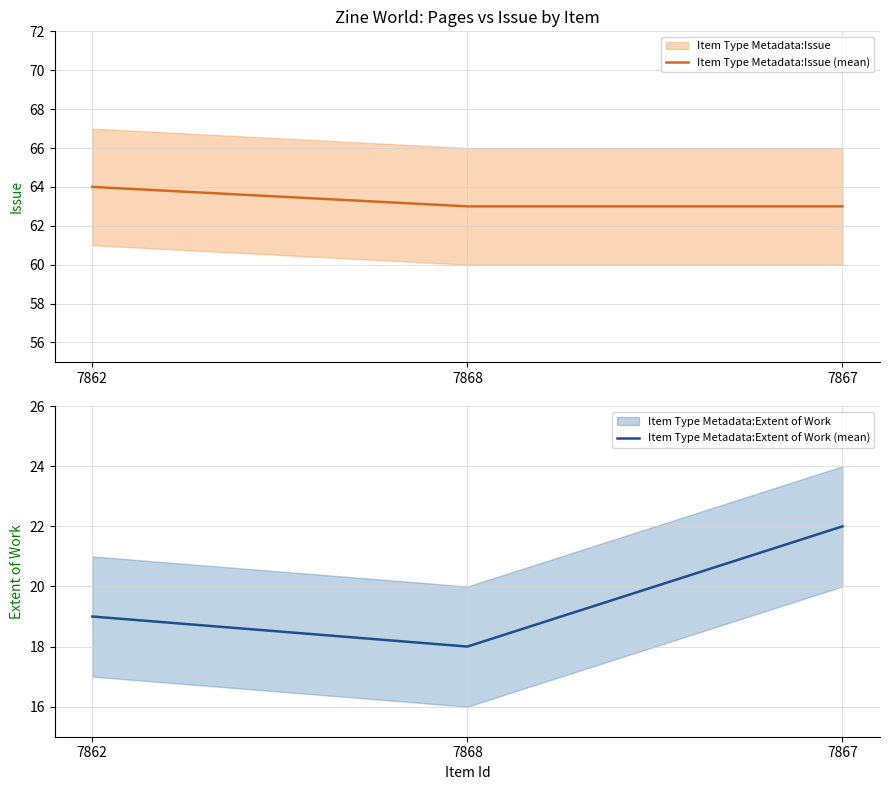

Is it true that Item Type Metadata:Issue (mean) equals 64 at 7862?

True